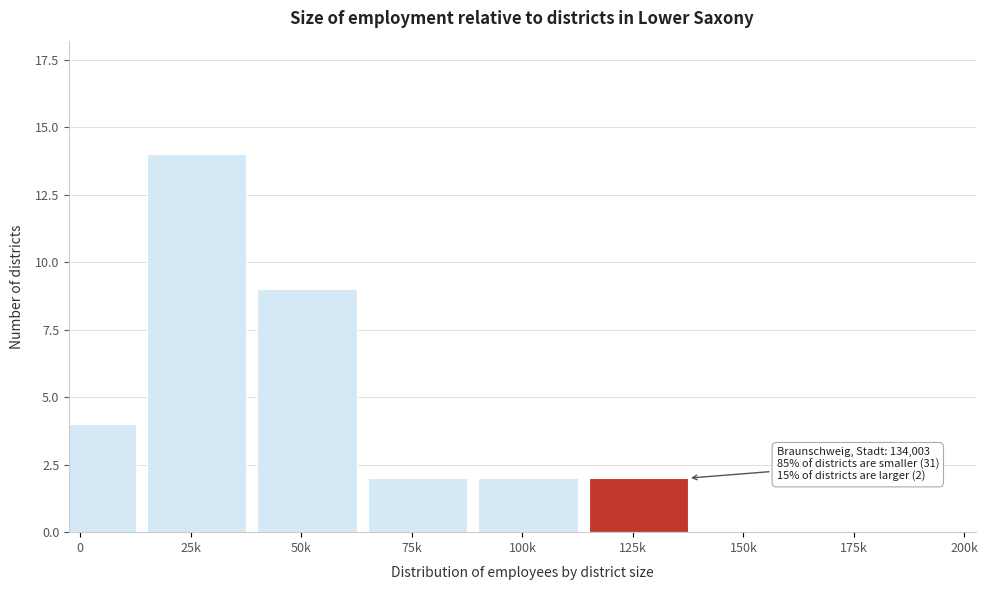

Reading left to right, list all the values displayed in this chart.

0=4	25k=14	50k=9	75k=2	100k=2	125k=2	150k=0	175k=0